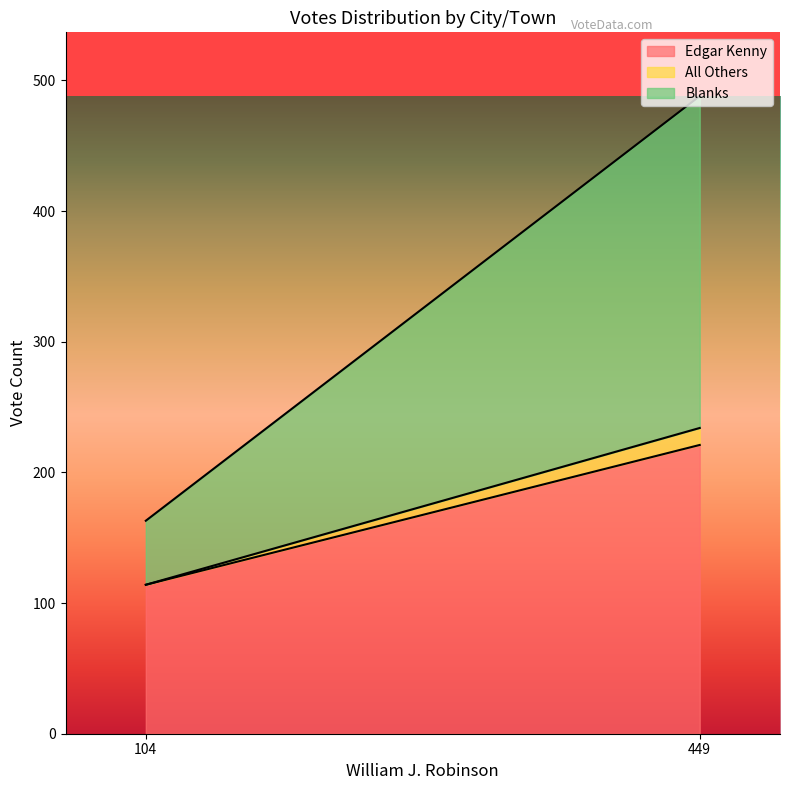

At which label does Edgar Kenny reach its peak?

449